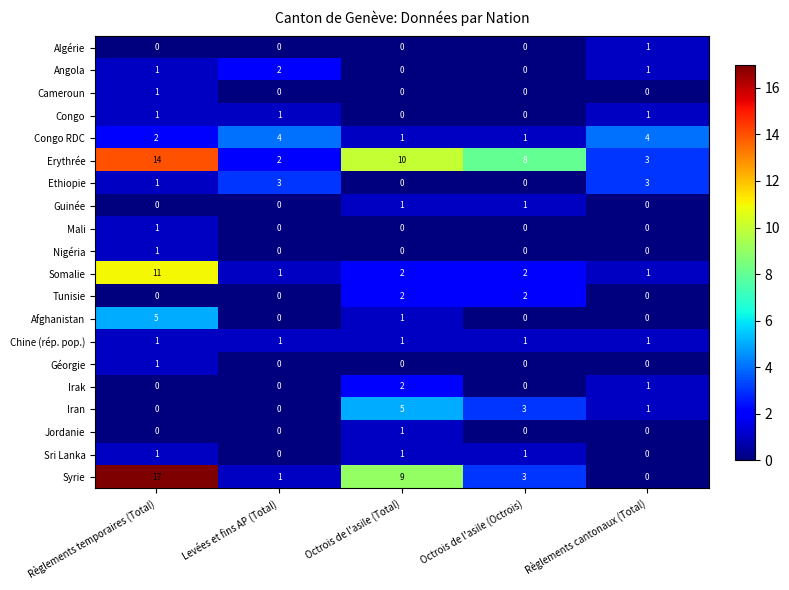

Which series changed the most between Règlements temporaires (Total) and Levées et fins AP (Total)?

Syrie